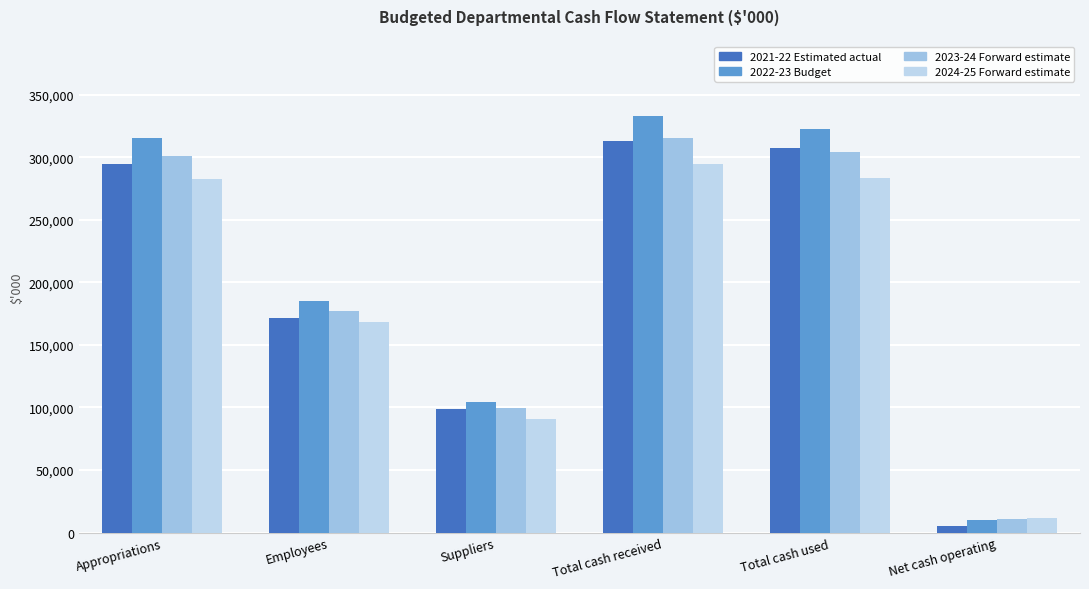

How many series are shown in this chart?

4